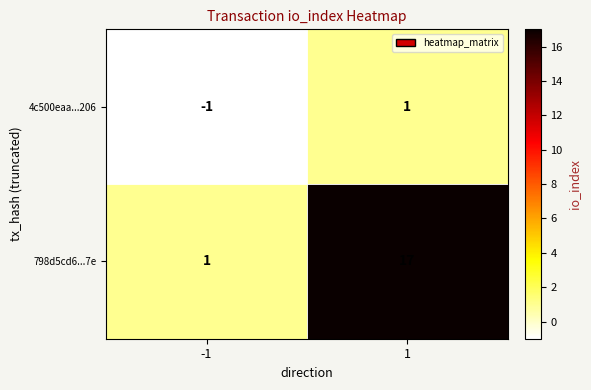

The value of 798d5cd6...7e at -1 is 2. True or false?

False